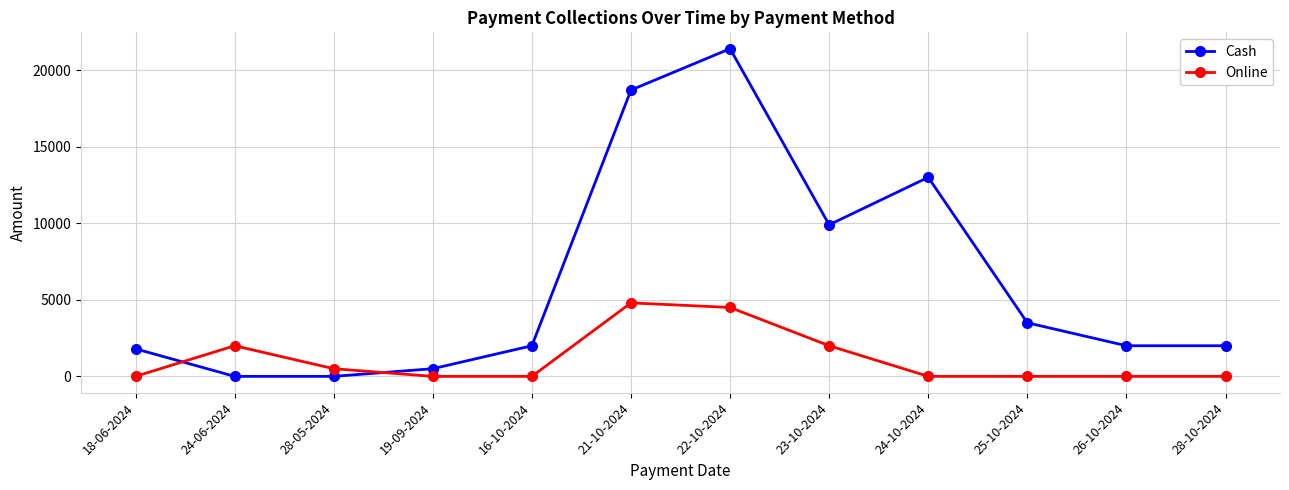

At 22-10-2024, list the series in order from largest to smallest.

Cash, Online